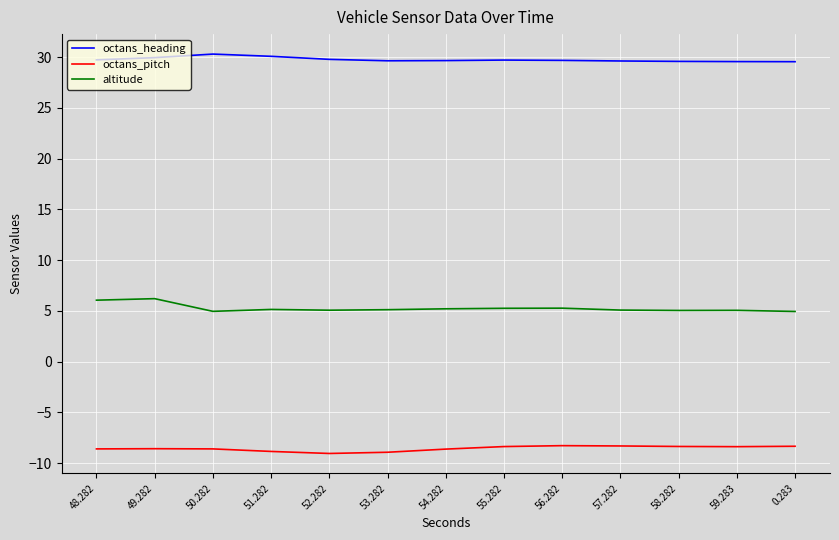

True or false: octans_pitch has a value of -8.6 at 48.282.

True